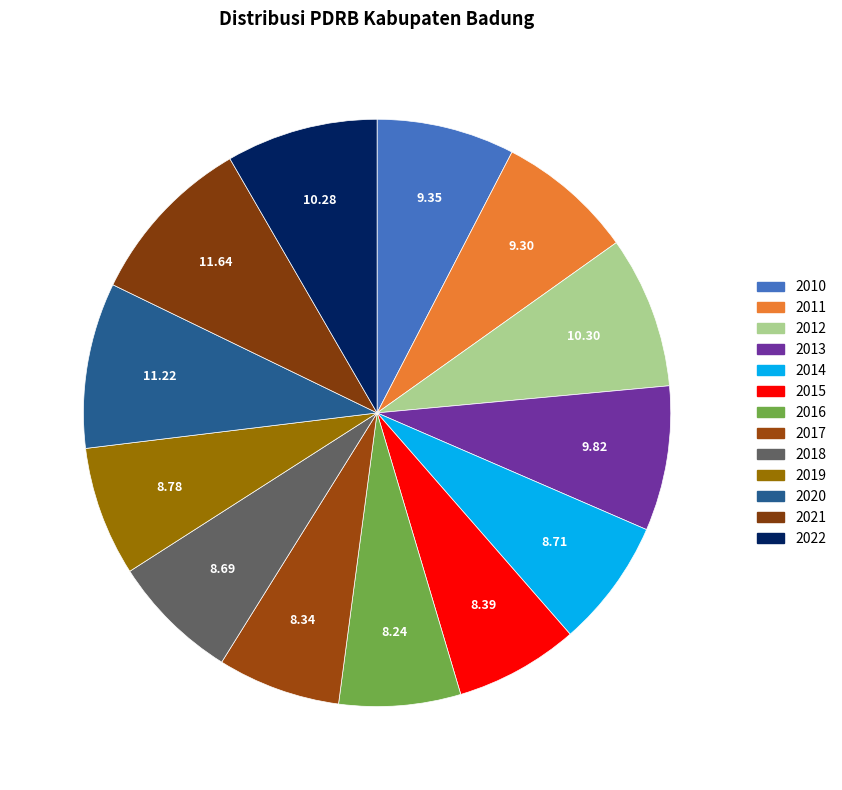

Is there any slice that represents more than half of the pie?

No